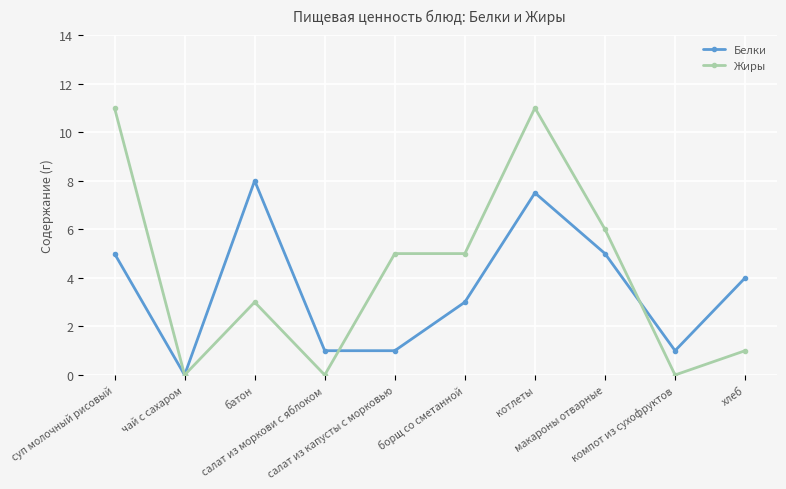

Where is Белки nearest to the value 4?

хлеб